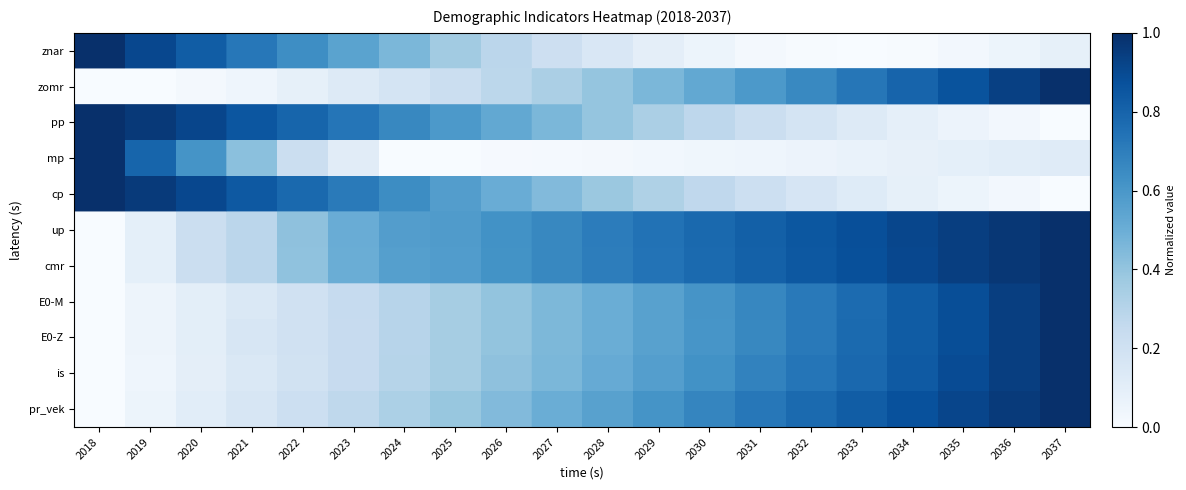

Between 2019 and 2027, which is larger?

2019